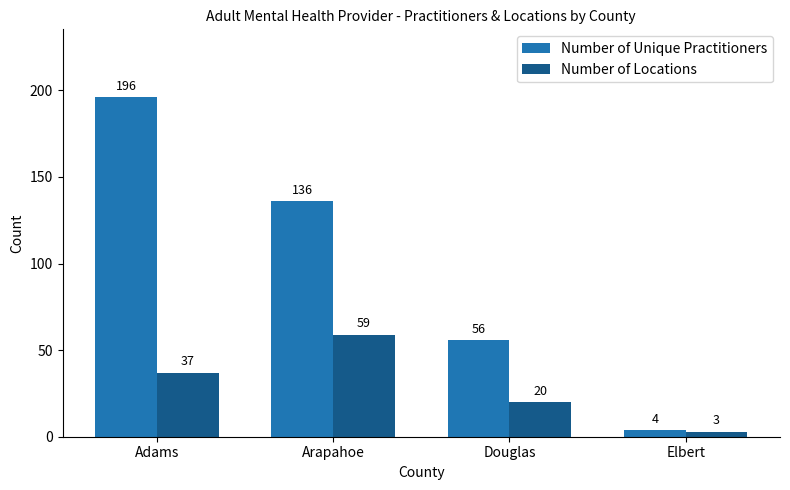

True or false: Number of Unique Practitioners has a value of 196 at Adams.

True